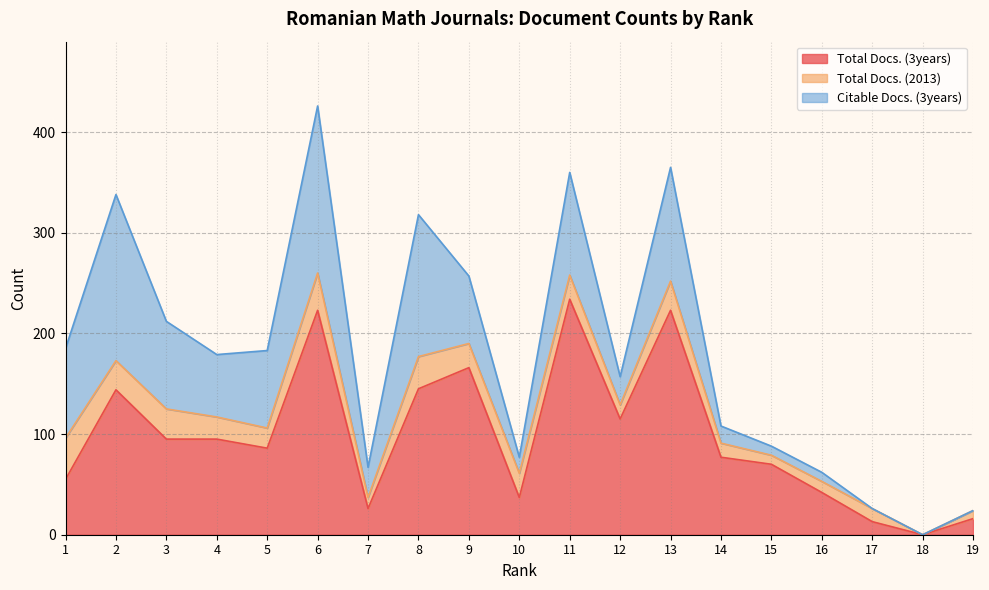

The Citable Docs. (3years) series shows 33 at 5. True or false?

False